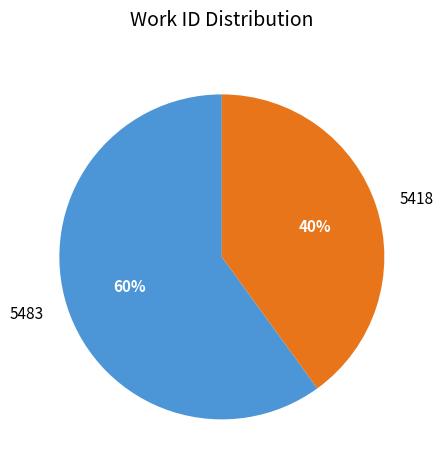

Does 5483 represent more than half of the total?

Yes